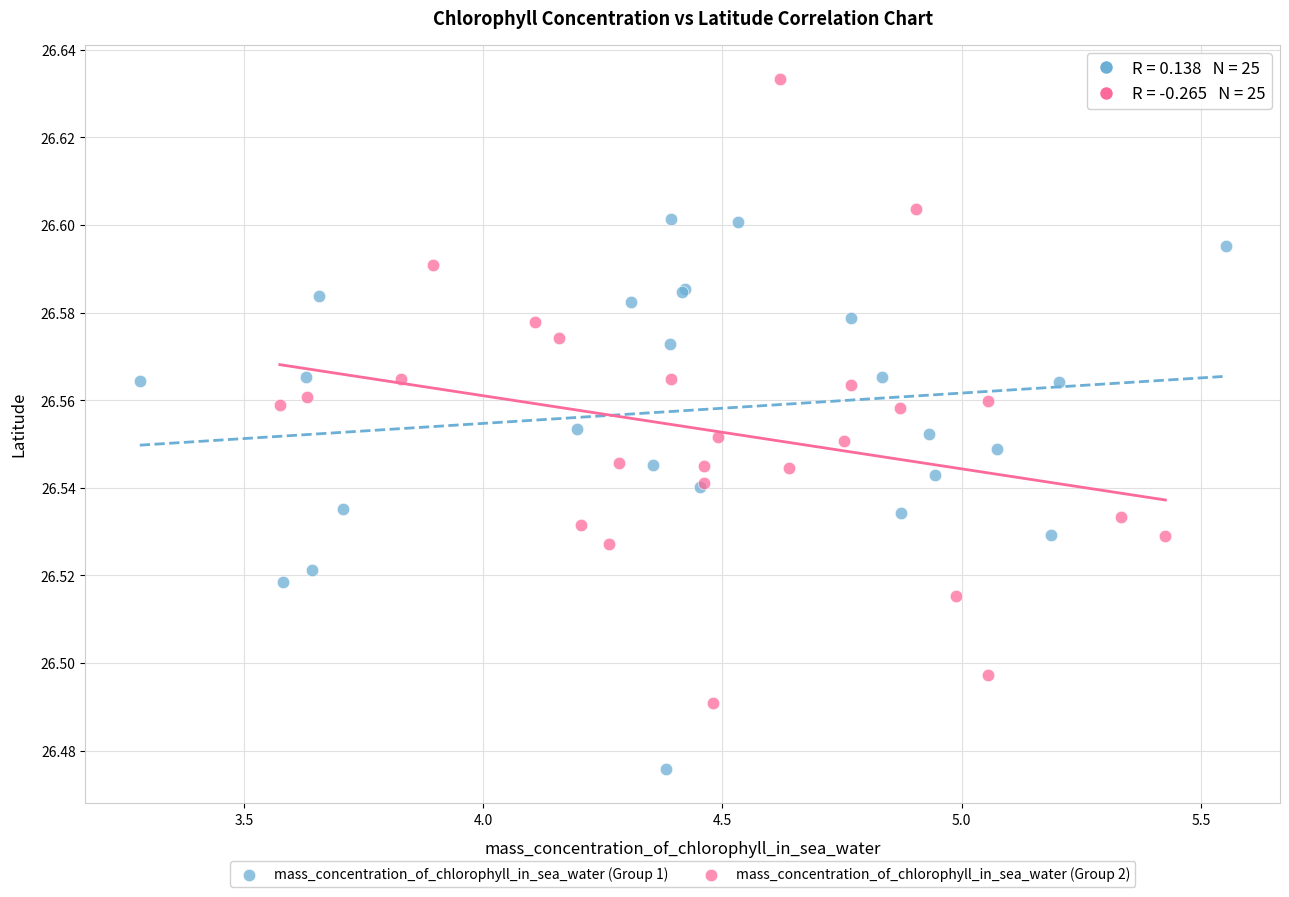

What are all the series names shown in the legend?

mass_concentration_of_chlorophyll_in_sea_water (Group 1), mass_concentration_of_chlorophyll_in_sea_water (Group 2)